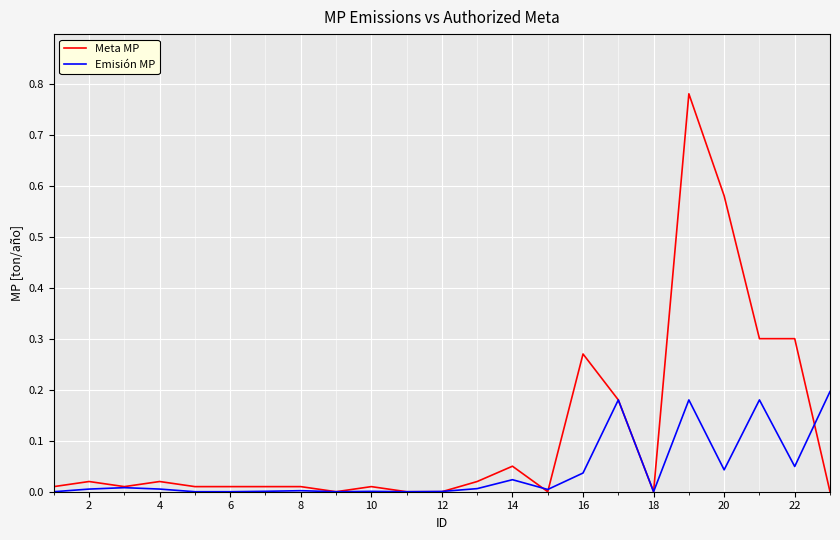

List the series in order of their overall mean, highest first.

Meta MP, Emisión MP